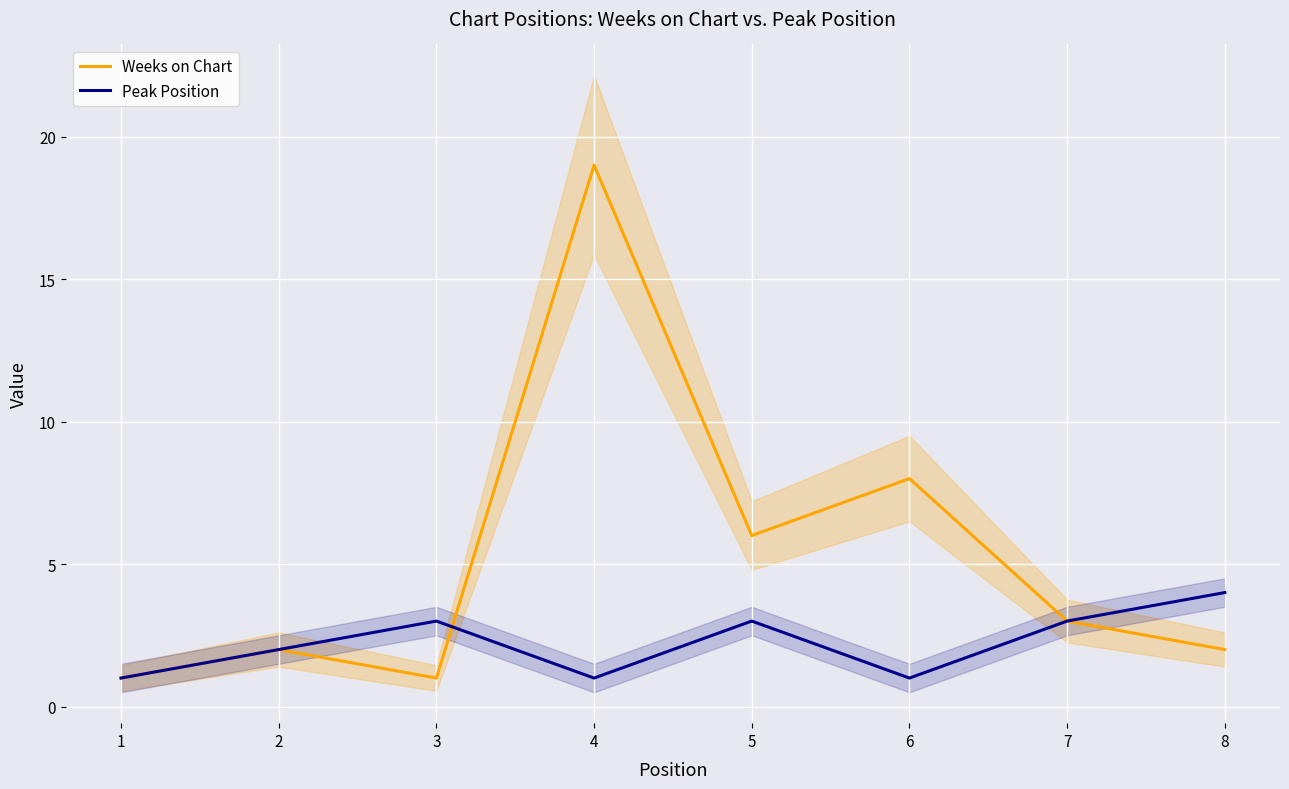

How many categories are shown in the chart?

8